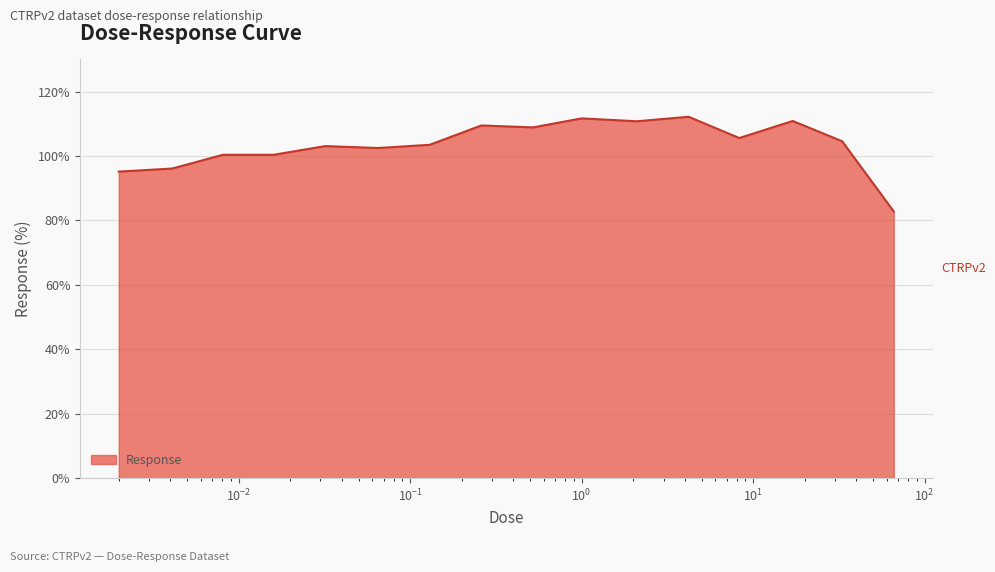

What is the minimum value shown in the chart?

82.8